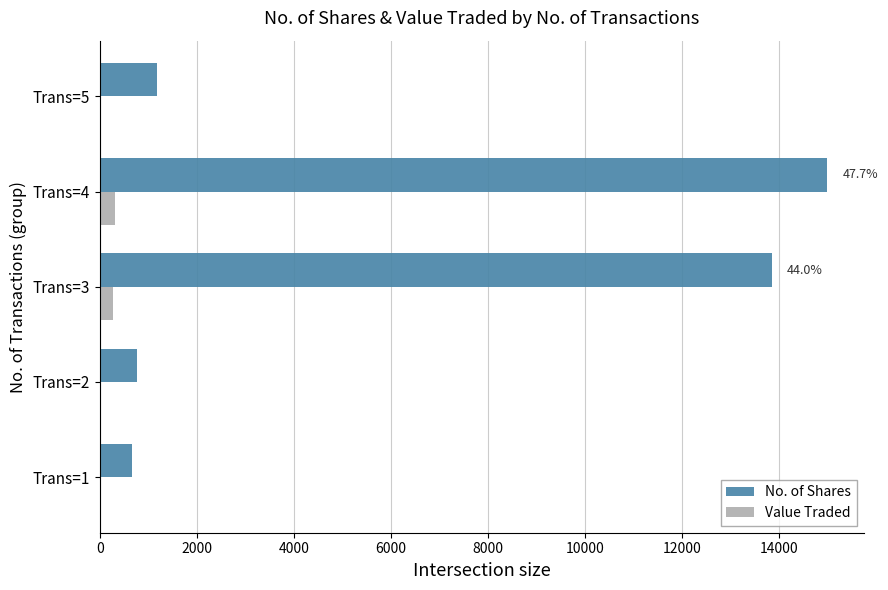

The value of No. of Shares at Trans=5 is 1824. True or false?

False